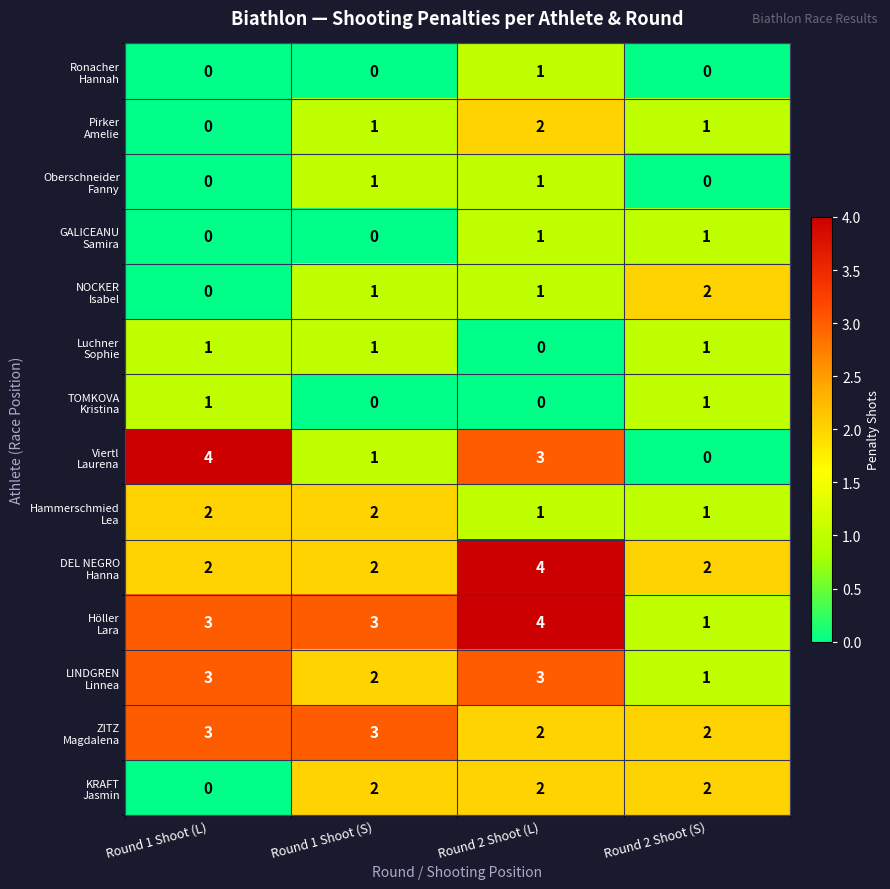

At which category is the sum across all series the highest?

Round 2 Shoot (L)